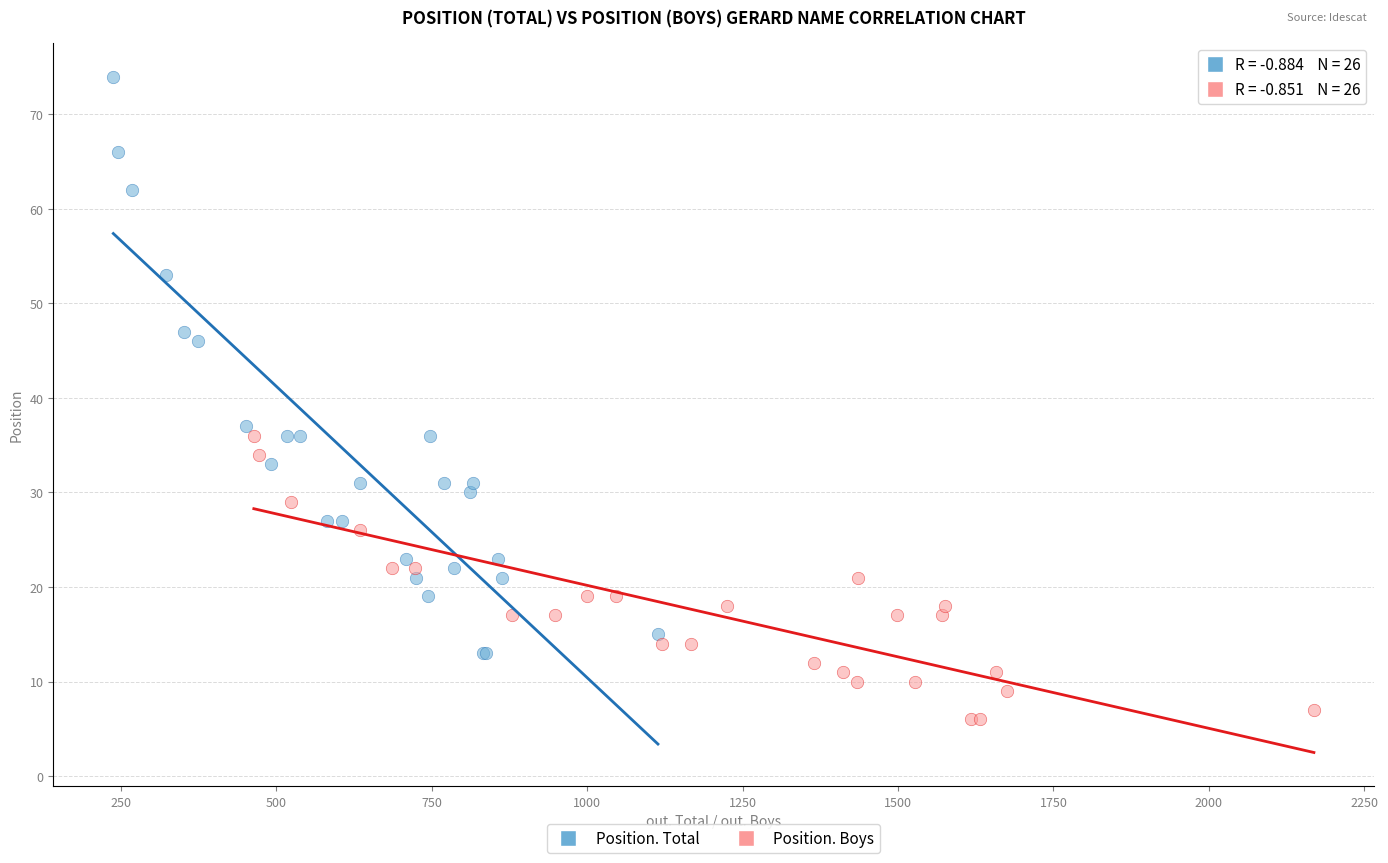

Which series contains the highest Y value?

Position. Total